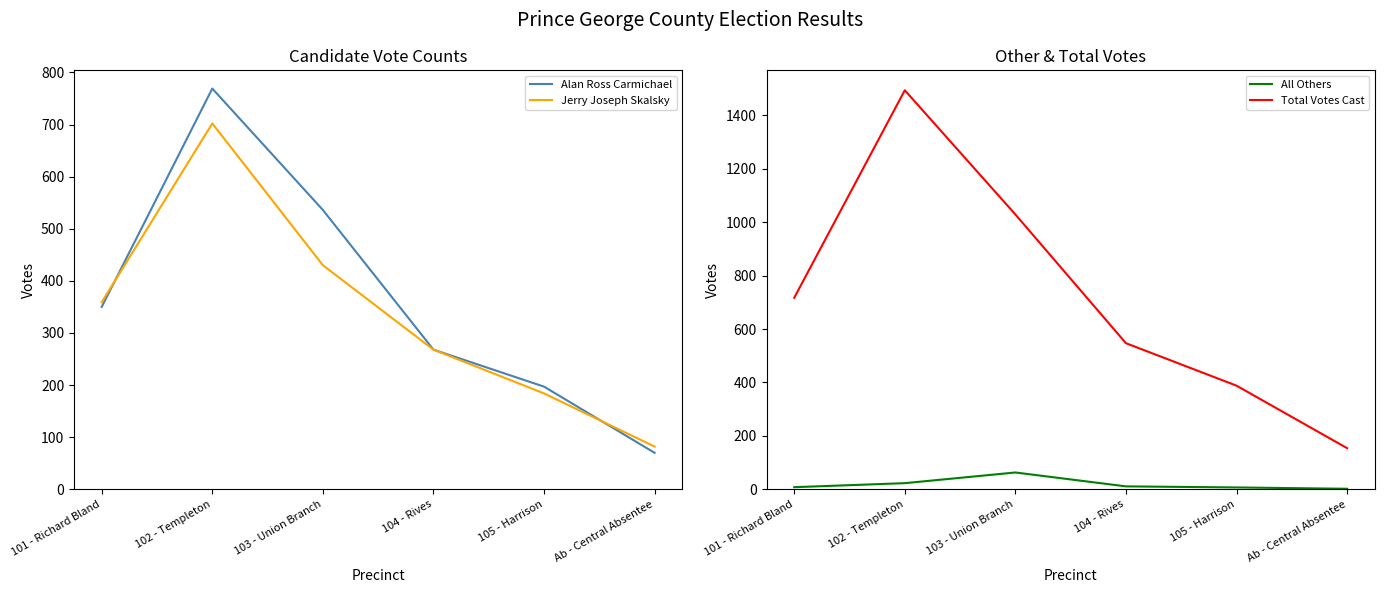

True or false: Total Votes Cast has a value of 615 at 102 - Templeton.

False